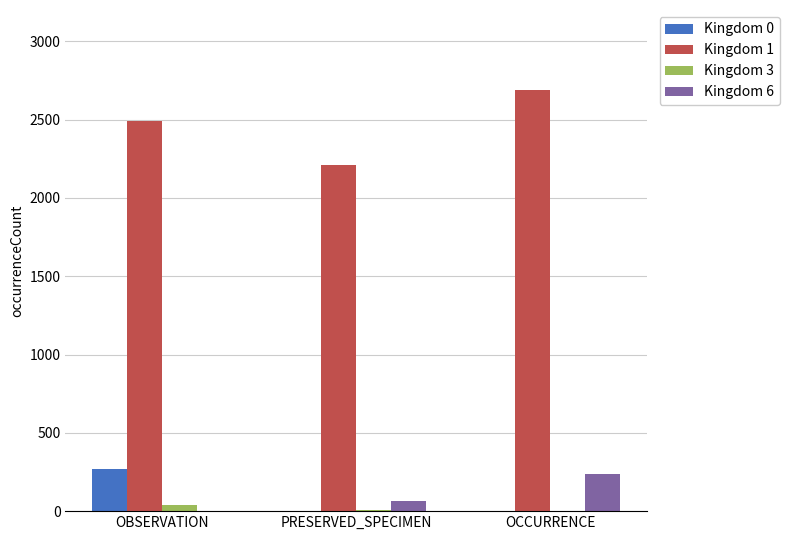

Count the Kingdom 1 values in the range 2208 to 2691.

3